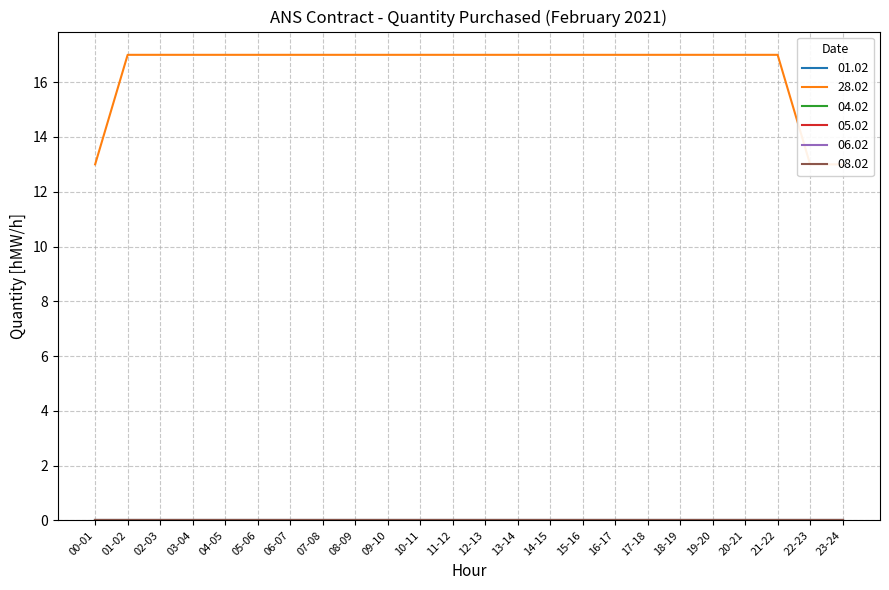

At which category is the sum across all series the highest?

01-02